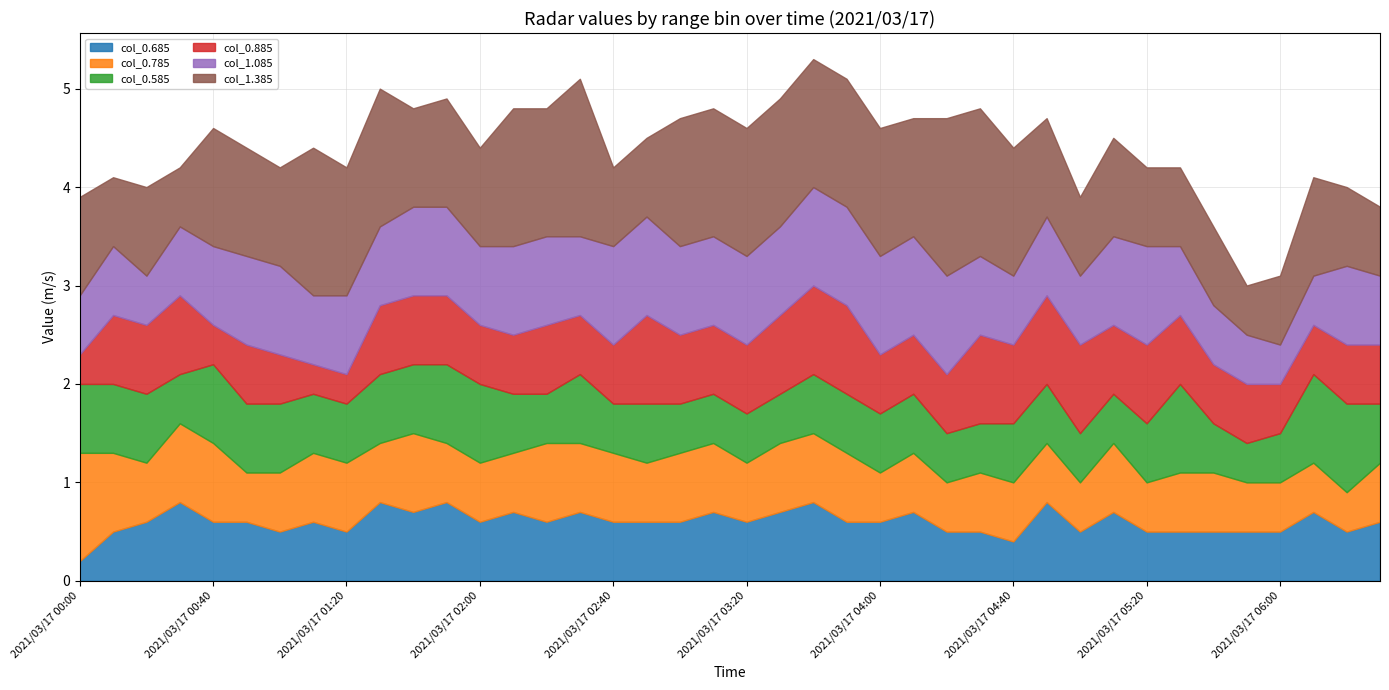

Is it true that col_0.685 equals 0.3 at 2021/03/17 06:20?

False